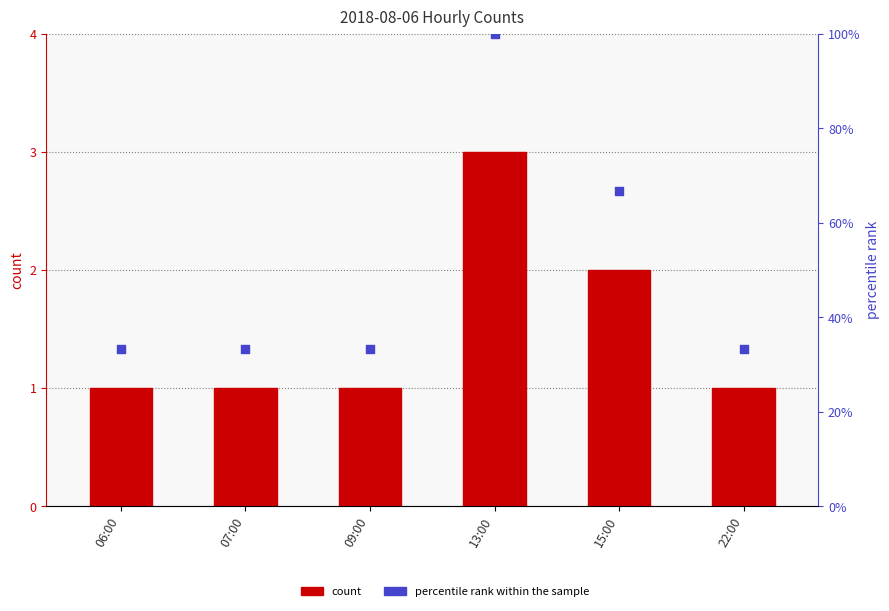

Which series has the largest Y range (max minus min)?

percentile rank within the sample